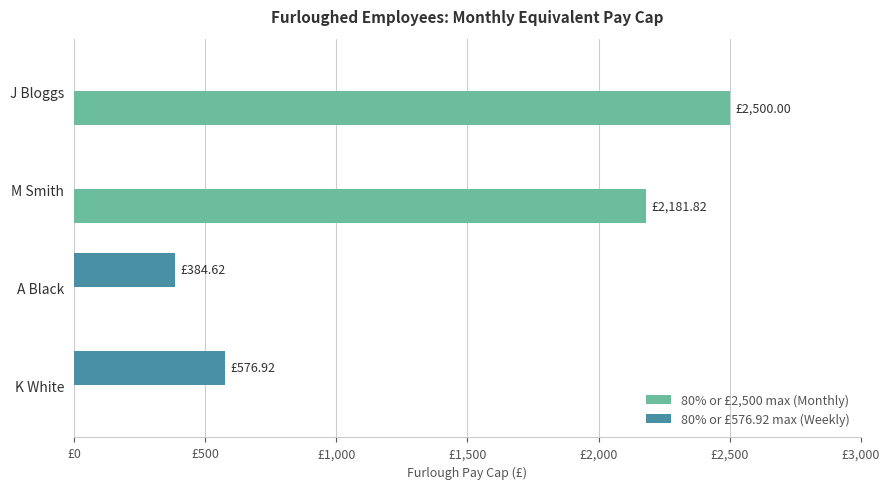

What is the sum of all 80% or £576.92 max (Weekly) values?

961.5